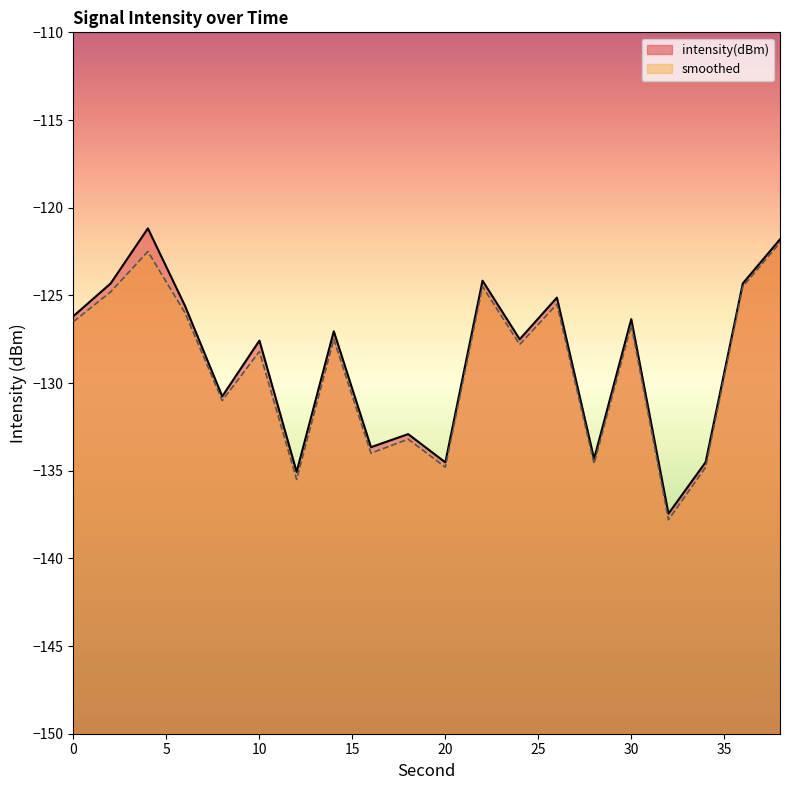

True or false: intensity(dBm) has more than 1 interior local peaks.

True